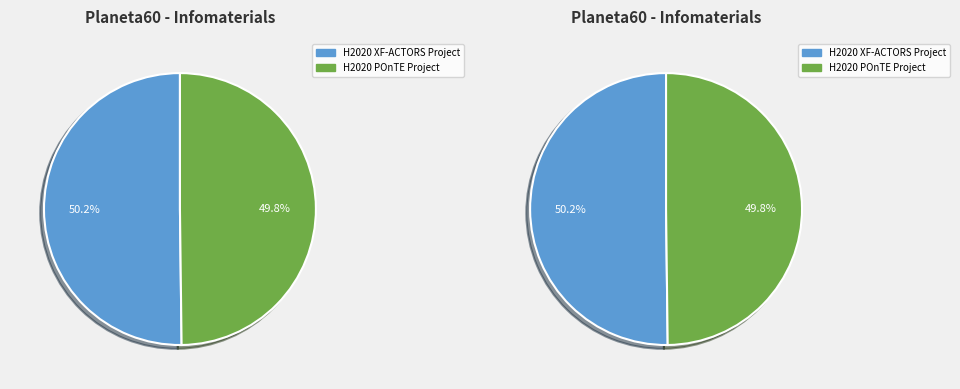

Which category accounts for the majority?

H2020 XF-ACTORS Project